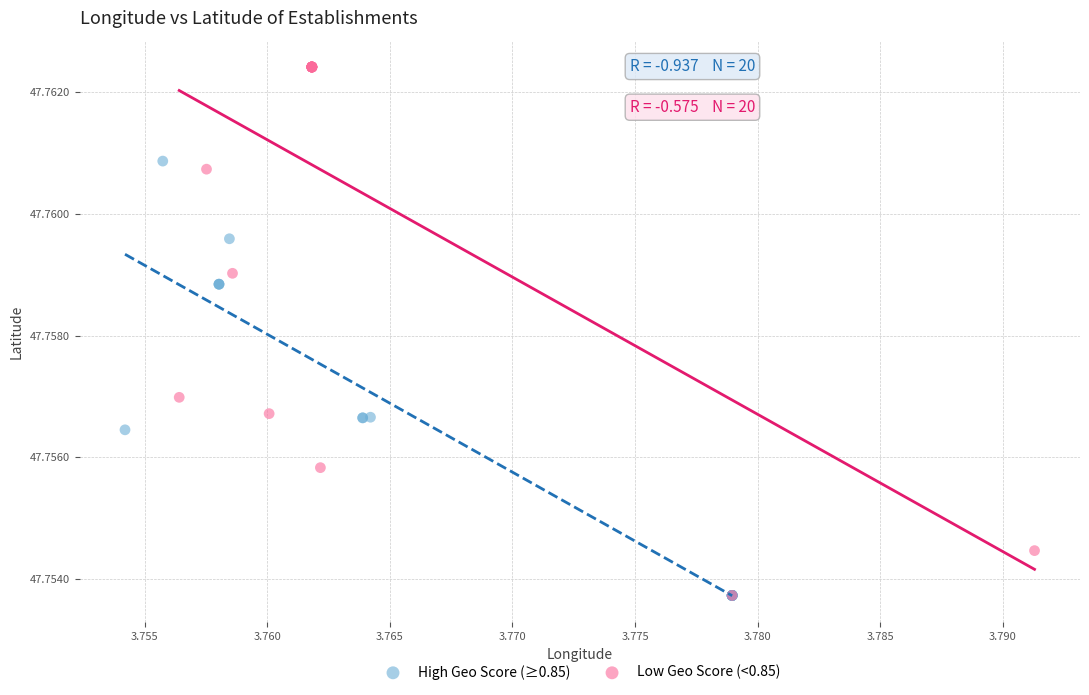

Which series contains the highest Y value?

Low Geo Score (<0.85)